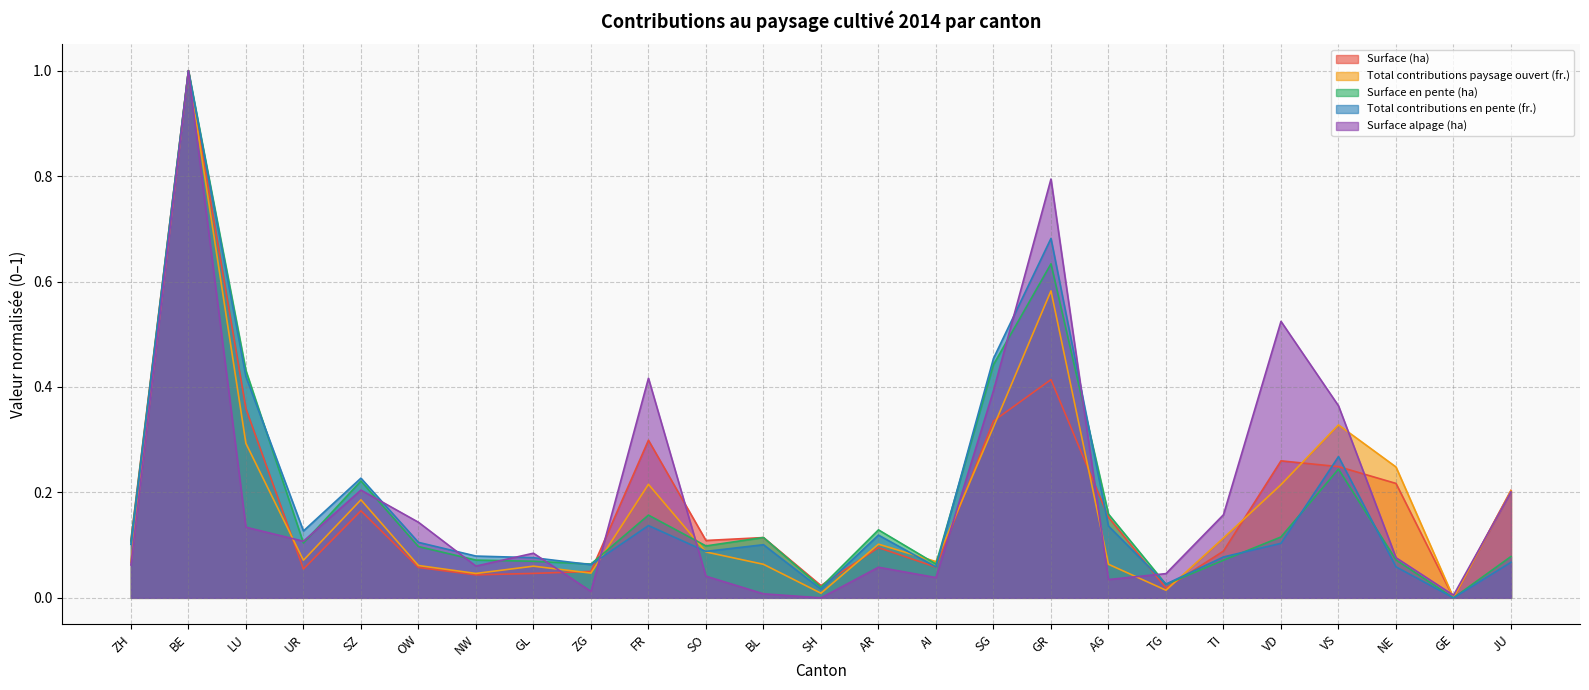

After their last crossing, which series has the higher values: Total contributions en pente (fr.) or Surface (ha)?

Surface (ha)